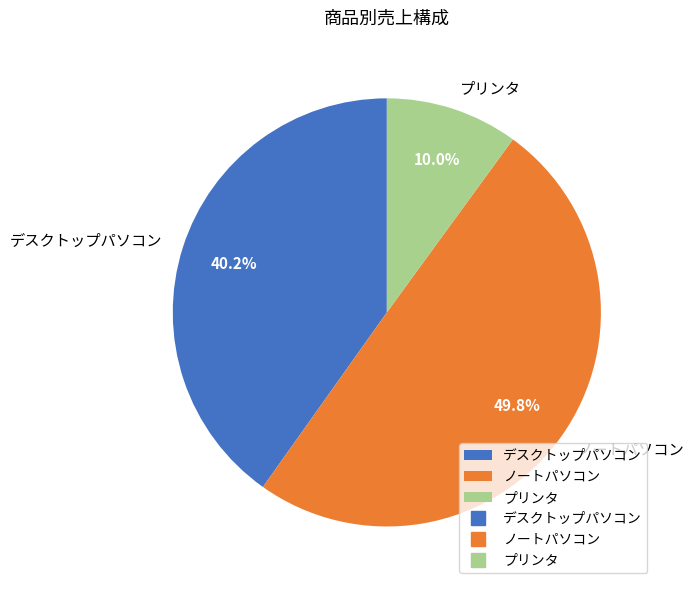

To the nearest percent, what percentage of the pie is ノートパソコン?

50%